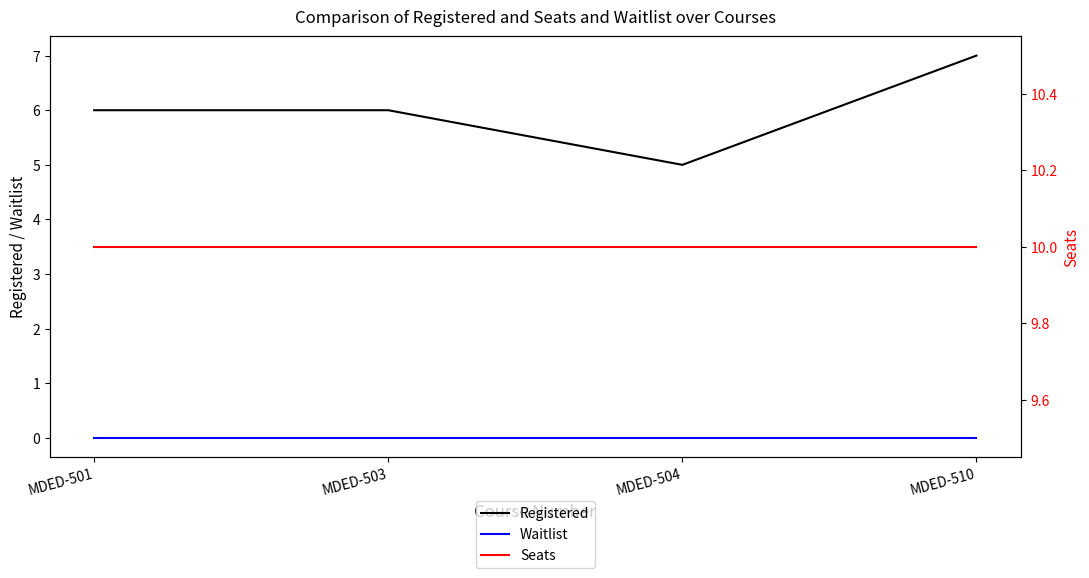

Is it true that Waitlist equals 0 at MDED-503?

True